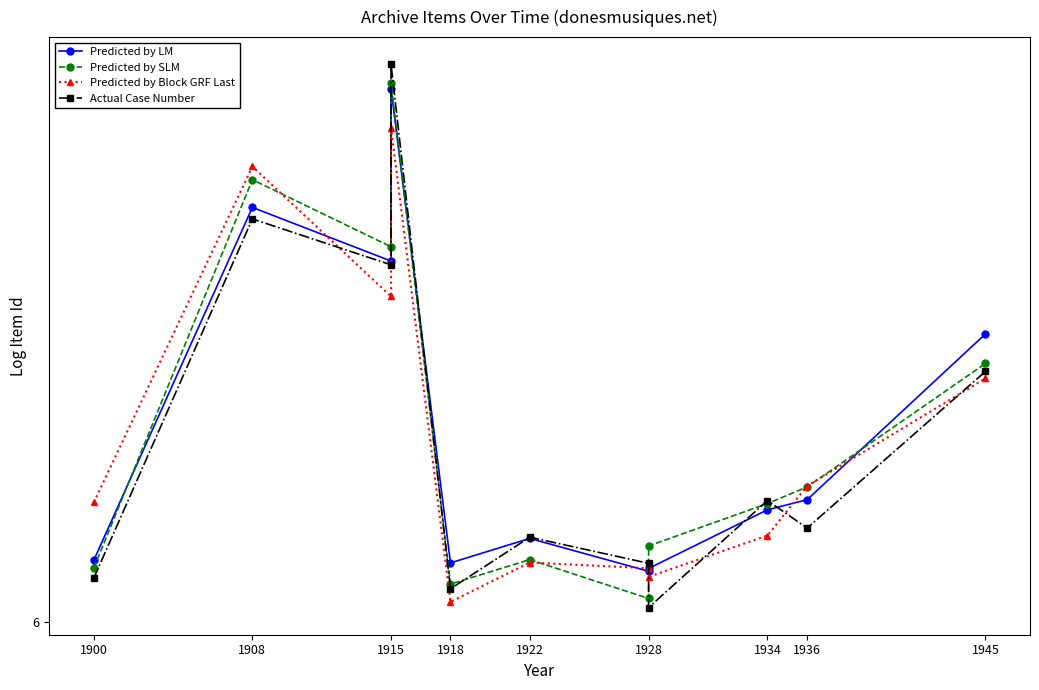

Is it true that Predicted by LM equals 6.1 at 1928?

True